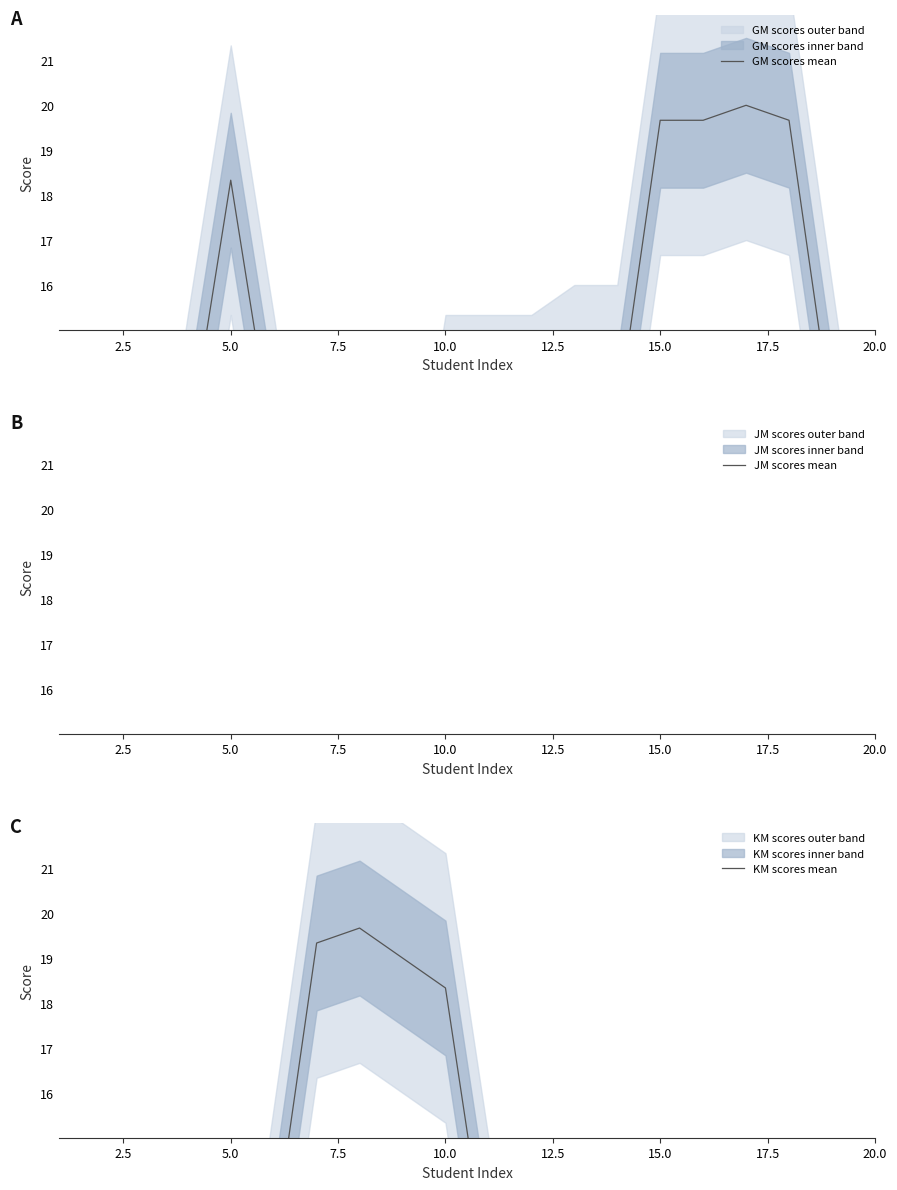

Rank the series at 15.0 from highest to lowest value.

GM scores mean, JM scores mean, KM scores mean